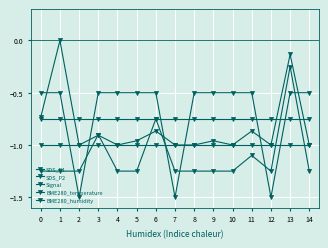

Reading right to left, what are all the values shown in this chart?

SDS_P1: -1.0	-0.1	-1.0	-0.9	-1.0	-1.0	-1.0	-1.0	-0.9	-1.0	-1.0	-0.9	-1.0	0.0	-0.7
SDS_P2: -1.2	-0.2	-1.2	-1.1	-1.2	-1.2	-1.2	-1.2	-0.7	-1.2	-1.2	-0.9	-1.2	-1.2	-1.2
Signal: -0.5	-0.5	-1.5	-0.5	-0.5	-0.5	-0.5	-1.5	-0.5	-0.5	-0.5	-0.5	-1.5	-0.5	-0.5
BME280_temperature: -0.8	-0.8	-0.8	-0.8	-0.8	-0.8	-0.8	-0.8	-0.8	-0.8	-0.8	-0.8	-0.8	-0.8	-0.8
BME280_humidity: -1.0	-1.0	-1.0	-1.0	-1.0	-1.0	-1.0	-1.0	-1.0	-1.0	-1.0	-1.0	-1.0	-1.0	-1.0